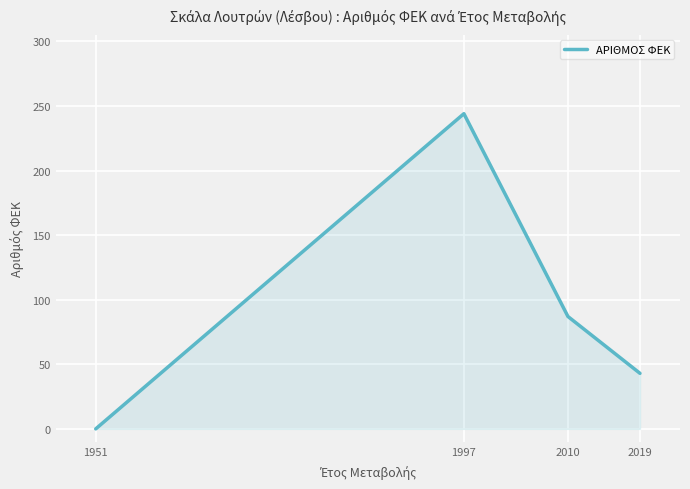

How many values are between 43 and 244?

3